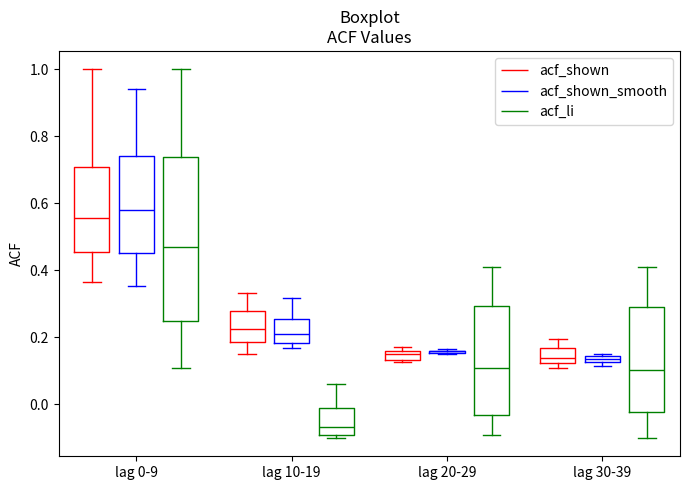

Comparing the boxes themselves (not the whiskers), which one is the tallest?

lag 0-9 (acf_li)